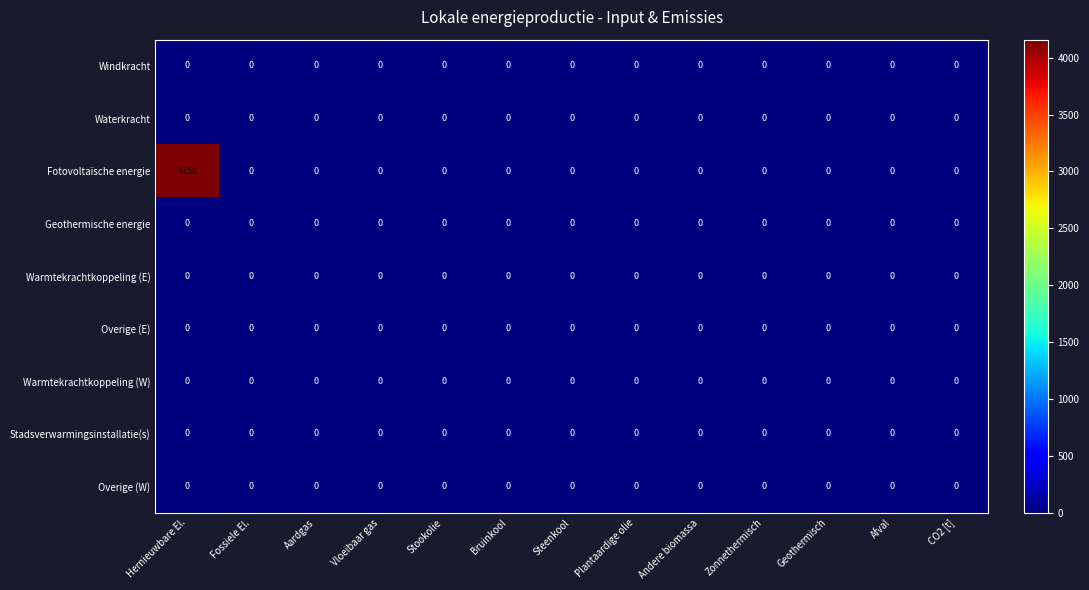

At which category does the chart reach its peak across all series?

Hernieuwbare El.